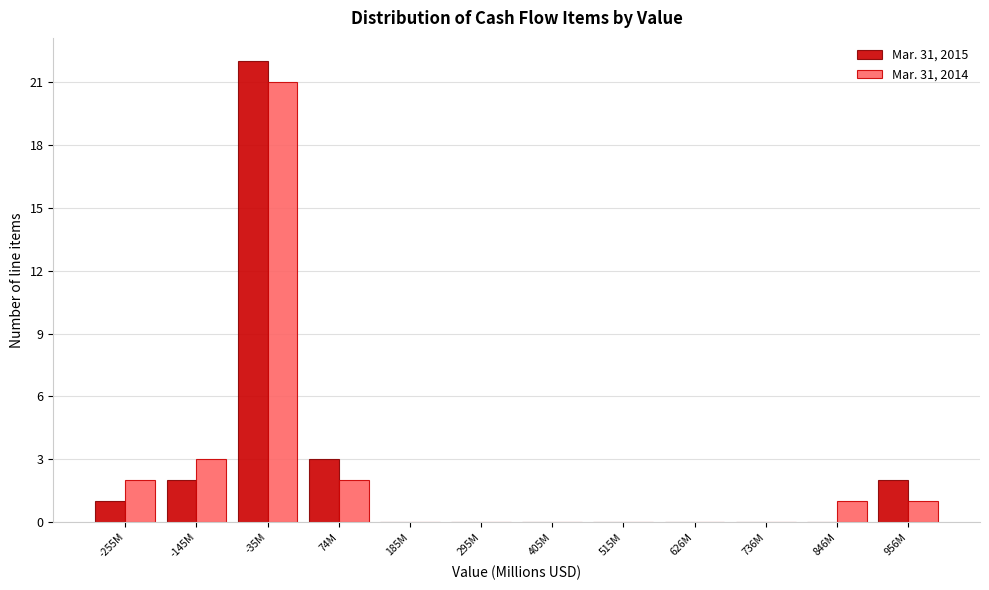

Reading left to right, what are all the values shown in this chart?

Mar. 31, 2015: -255M=1	-145M=2	-35M=22	74M=3	185M=0	295M=0	405M=0	515M=0	626M=0	736M=0	846M=0	956M=2
Mar. 31, 2014: -255M=2	-145M=3	-35M=21	74M=2	185M=0	295M=0	405M=0	515M=0	626M=0	736M=0	846M=1	956M=1